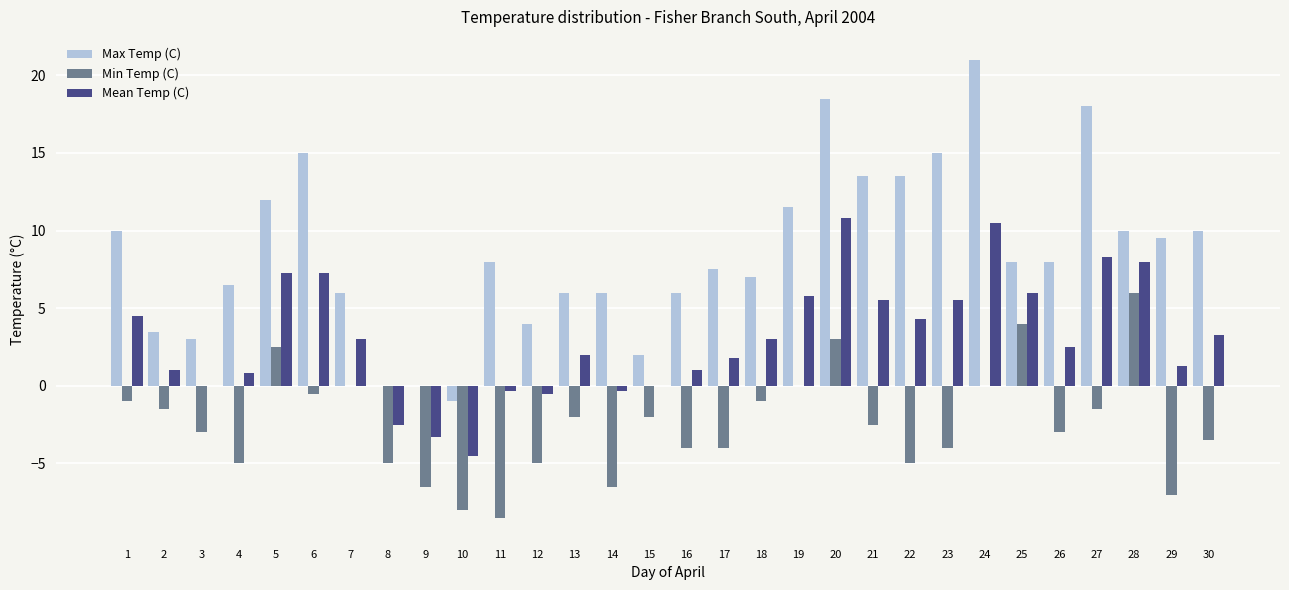

The Max Temp (C) series shows 9.7 at 13. True or false?

False